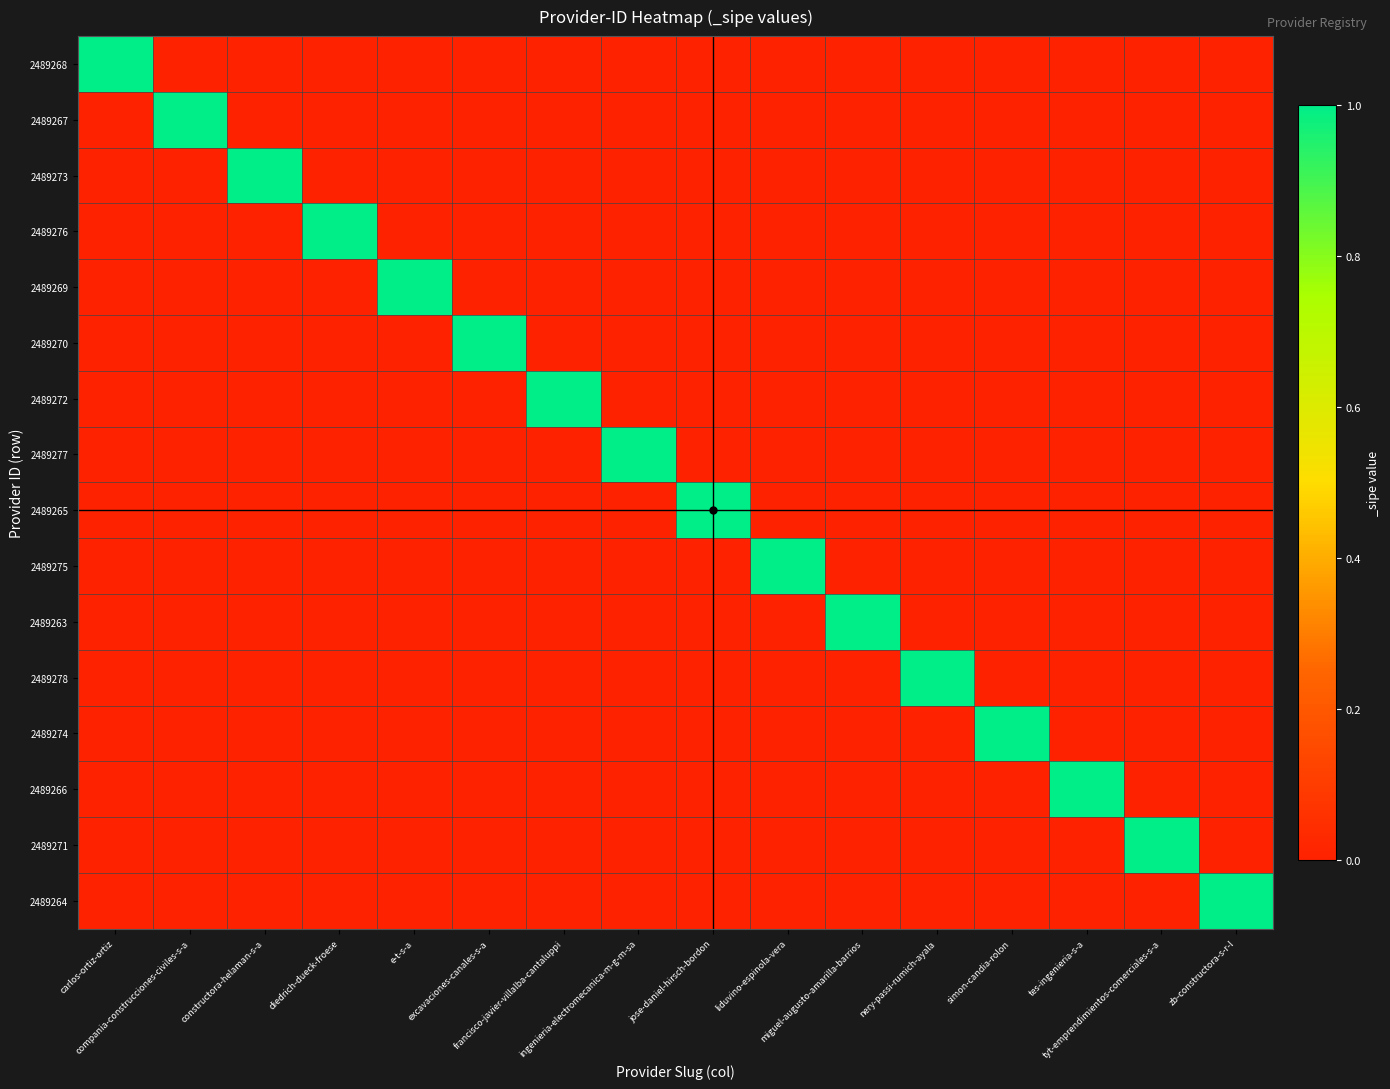

Reading left to right, list all the values displayed in this chart.

2489268: carlos-ortiz-ortiz=1	compania-construcciones-civiles-s-a=0	constructora-helaman-s-a=0	diedrich-dueck-froese=0	e-t-s-a=0	excavaciones-canales-s-a=0	francisco-javier-villalba-cantaluppi=0	ingenieria-electromecanica-m-g-m-sa=0	jose-daniel-hirsch-bordon=0	liduvino-espinola-vera=0	miguel-augusto-amarilla-barrios=0	nery-passi-rumich-ayala=0	simon-candia-rolon=0	tes-ingenieria-s-a=0	tyt-emprendimientos-comerciales-s-a=0	zb-constructora-s-r-l=0
2489267: carlos-ortiz-ortiz=0	compania-construcciones-civiles-s-a=1	constructora-helaman-s-a=0	diedrich-dueck-froese=0	e-t-s-a=0	excavaciones-canales-s-a=0	francisco-javier-villalba-cantaluppi=0	ingenieria-electromecanica-m-g-m-sa=0	jose-daniel-hirsch-bordon=0	liduvino-espinola-vera=0	miguel-augusto-amarilla-barrios=0	nery-passi-rumich-ayala=0	simon-candia-rolon=0	tes-ingenieria-s-a=0	tyt-emprendimientos-comerciales-s-a=0	zb-constructora-s-r-l=0
2489273: carlos-ortiz-ortiz=0	compania-construcciones-civiles-s-a=0	constructora-helaman-s-a=1	diedrich-dueck-froese=0	e-t-s-a=0	excavaciones-canales-s-a=0	francisco-javier-villalba-cantaluppi=0	ingenieria-electromecanica-m-g-m-sa=0	jose-daniel-hirsch-bordon=0	liduvino-espinola-vera=0	miguel-augusto-amarilla-barrios=0	nery-passi-rumich-ayala=0	simon-candia-rolon=0	tes-ingenieria-s-a=0	tyt-emprendimientos-comerciales-s-a=0	zb-constructora-s-r-l=0
2489276: carlos-ortiz-ortiz=0	compania-construcciones-civiles-s-a=0	constructora-helaman-s-a=0	diedrich-dueck-froese=1	e-t-s-a=0	excavaciones-canales-s-a=0	francisco-javier-villalba-cantaluppi=0	ingenieria-electromecanica-m-g-m-sa=0	jose-daniel-hirsch-bordon=0	liduvino-espinola-vera=0	miguel-augusto-amarilla-barrios=0	nery-passi-rumich-ayala=0	simon-candia-rolon=0	tes-ingenieria-s-a=0	tyt-emprendimientos-comerciales-s-a=0	zb-constructora-s-r-l=0
2489269: carlos-ortiz-ortiz=0	compania-construcciones-civiles-s-a=0	constructora-helaman-s-a=0	diedrich-dueck-froese=0	e-t-s-a=1	excavaciones-canales-s-a=0	francisco-javier-villalba-cantaluppi=0	ingenieria-electromecanica-m-g-m-sa=0	jose-daniel-hirsch-bordon=0	liduvino-espinola-vera=0	miguel-augusto-amarilla-barrios=0	nery-passi-rumich-ayala=0	simon-candia-rolon=0	tes-ingenieria-s-a=0	tyt-emprendimientos-comerciales-s-a=0	zb-constructora-s-r-l=0
2489270: carlos-ortiz-ortiz=0	compania-construcciones-civiles-s-a=0	constructora-helaman-s-a=0	diedrich-dueck-froese=0	e-t-s-a=0	excavaciones-canales-s-a=1	francisco-javier-villalba-cantaluppi=0	ingenieria-electromecanica-m-g-m-sa=0	jose-daniel-hirsch-bordon=0	liduvino-espinola-vera=0	miguel-augusto-amarilla-barrios=0	nery-passi-rumich-ayala=0	simon-candia-rolon=0	tes-ingenieria-s-a=0	tyt-emprendimientos-comerciales-s-a=0	zb-constructora-s-r-l=0
2489272: carlos-ortiz-ortiz=0	compania-construcciones-civiles-s-a=0	constructora-helaman-s-a=0	diedrich-dueck-froese=0	e-t-s-a=0	excavaciones-canales-s-a=0	francisco-javier-villalba-cantaluppi=1	ingenieria-electromecanica-m-g-m-sa=0	jose-daniel-hirsch-bordon=0	liduvino-espinola-vera=0	miguel-augusto-amarilla-barrios=0	nery-passi-rumich-ayala=0	simon-candia-rolon=0	tes-ingenieria-s-a=0	tyt-emprendimientos-comerciales-s-a=0	zb-constructora-s-r-l=0
2489277: carlos-ortiz-ortiz=0	compania-construcciones-civiles-s-a=0	constructora-helaman-s-a=0	diedrich-dueck-froese=0	e-t-s-a=0	excavaciones-canales-s-a=0	francisco-javier-villalba-cantaluppi=0	ingenieria-electromecanica-m-g-m-sa=1	jose-daniel-hirsch-bordon=0	liduvino-espinola-vera=0	miguel-augusto-amarilla-barrios=0	nery-passi-rumich-ayala=0	simon-candia-rolon=0	tes-ingenieria-s-a=0	tyt-emprendimientos-comerciales-s-a=0	zb-constructora-s-r-l=0
2489265: carlos-ortiz-ortiz=0	compania-construcciones-civiles-s-a=0	constructora-helaman-s-a=0	diedrich-dueck-froese=0	e-t-s-a=0	excavaciones-canales-s-a=0	francisco-javier-villalba-cantaluppi=0	ingenieria-electromecanica-m-g-m-sa=0	jose-daniel-hirsch-bordon=1	liduvino-espinola-vera=0	miguel-augusto-amarilla-barrios=0	nery-passi-rumich-ayala=0	simon-candia-rolon=0	tes-ingenieria-s-a=0	tyt-emprendimientos-comerciales-s-a=0	zb-constructora-s-r-l=0
2489275: carlos-ortiz-ortiz=0	compania-construcciones-civiles-s-a=0	constructora-helaman-s-a=0	diedrich-dueck-froese=0	e-t-s-a=0	excavaciones-canales-s-a=0	francisco-javier-villalba-cantaluppi=0	ingenieria-electromecanica-m-g-m-sa=0	jose-daniel-hirsch-bordon=0	liduvino-espinola-vera=1	miguel-augusto-amarilla-barrios=0	nery-passi-rumich-ayala=0	simon-candia-rolon=0	tes-ingenieria-s-a=0	tyt-emprendimientos-comerciales-s-a=0	zb-constructora-s-r-l=0
2489263: carlos-ortiz-ortiz=0	compania-construcciones-civiles-s-a=0	constructora-helaman-s-a=0	diedrich-dueck-froese=0	e-t-s-a=0	excavaciones-canales-s-a=0	francisco-javier-villalba-cantaluppi=0	ingenieria-electromecanica-m-g-m-sa=0	jose-daniel-hirsch-bordon=0	liduvino-espinola-vera=0	miguel-augusto-amarilla-barrios=1	nery-passi-rumich-ayala=0	simon-candia-rolon=0	tes-ingenieria-s-a=0	tyt-emprendimientos-comerciales-s-a=0	zb-constructora-s-r-l=0
2489278: carlos-ortiz-ortiz=0	compania-construcciones-civiles-s-a=0	constructora-helaman-s-a=0	diedrich-dueck-froese=0	e-t-s-a=0	excavaciones-canales-s-a=0	francisco-javier-villalba-cantaluppi=0	ingenieria-electromecanica-m-g-m-sa=0	jose-daniel-hirsch-bordon=0	liduvino-espinola-vera=0	miguel-augusto-amarilla-barrios=0	nery-passi-rumich-ayala=1	simon-candia-rolon=0	tes-ingenieria-s-a=0	tyt-emprendimientos-comerciales-s-a=0	zb-constructora-s-r-l=0
2489274: carlos-ortiz-ortiz=0	compania-construcciones-civiles-s-a=0	constructora-helaman-s-a=0	diedrich-dueck-froese=0	e-t-s-a=0	excavaciones-canales-s-a=0	francisco-javier-villalba-cantaluppi=0	ingenieria-electromecanica-m-g-m-sa=0	jose-daniel-hirsch-bordon=0	liduvino-espinola-vera=0	miguel-augusto-amarilla-barrios=0	nery-passi-rumich-ayala=0	simon-candia-rolon=1	tes-ingenieria-s-a=0	tyt-emprendimientos-comerciales-s-a=0	zb-constructora-s-r-l=0
2489266: carlos-ortiz-ortiz=0	compania-construcciones-civiles-s-a=0	constructora-helaman-s-a=0	diedrich-dueck-froese=0	e-t-s-a=0	excavaciones-canales-s-a=0	francisco-javier-villalba-cantaluppi=0	ingenieria-electromecanica-m-g-m-sa=0	jose-daniel-hirsch-bordon=0	liduvino-espinola-vera=0	miguel-augusto-amarilla-barrios=0	nery-passi-rumich-ayala=0	simon-candia-rolon=0	tes-ingenieria-s-a=1	tyt-emprendimientos-comerciales-s-a=0	zb-constructora-s-r-l=0
2489271: carlos-ortiz-ortiz=0	compania-construcciones-civiles-s-a=0	constructora-helaman-s-a=0	diedrich-dueck-froese=0	e-t-s-a=0	excavaciones-canales-s-a=0	francisco-javier-villalba-cantaluppi=0	ingenieria-electromecanica-m-g-m-sa=0	jose-daniel-hirsch-bordon=0	liduvino-espinola-vera=0	miguel-augusto-amarilla-barrios=0	nery-passi-rumich-ayala=0	simon-candia-rolon=0	tes-ingenieria-s-a=0	tyt-emprendimientos-comerciales-s-a=1	zb-constructora-s-r-l=0
2489264: carlos-ortiz-ortiz=0	compania-construcciones-civiles-s-a=0	constructora-helaman-s-a=0	diedrich-dueck-froese=0	e-t-s-a=0	excavaciones-canales-s-a=0	francisco-javier-villalba-cantaluppi=0	ingenieria-electromecanica-m-g-m-sa=0	jose-daniel-hirsch-bordon=0	liduvino-espinola-vera=0	miguel-augusto-amarilla-barrios=0	nery-passi-rumich-ayala=0	simon-candia-rolon=0	tes-ingenieria-s-a=0	tyt-emprendimientos-comerciales-s-a=0	zb-constructora-s-r-l=1